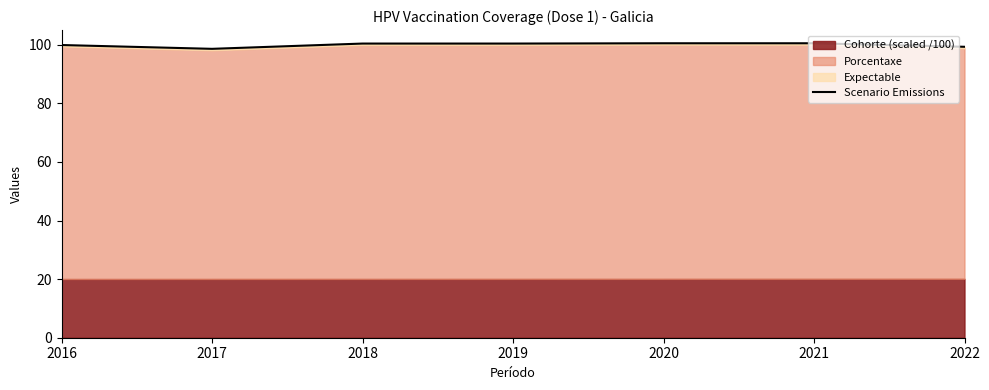

The chart shows a value of 100.5 at 2021. True or false?

True